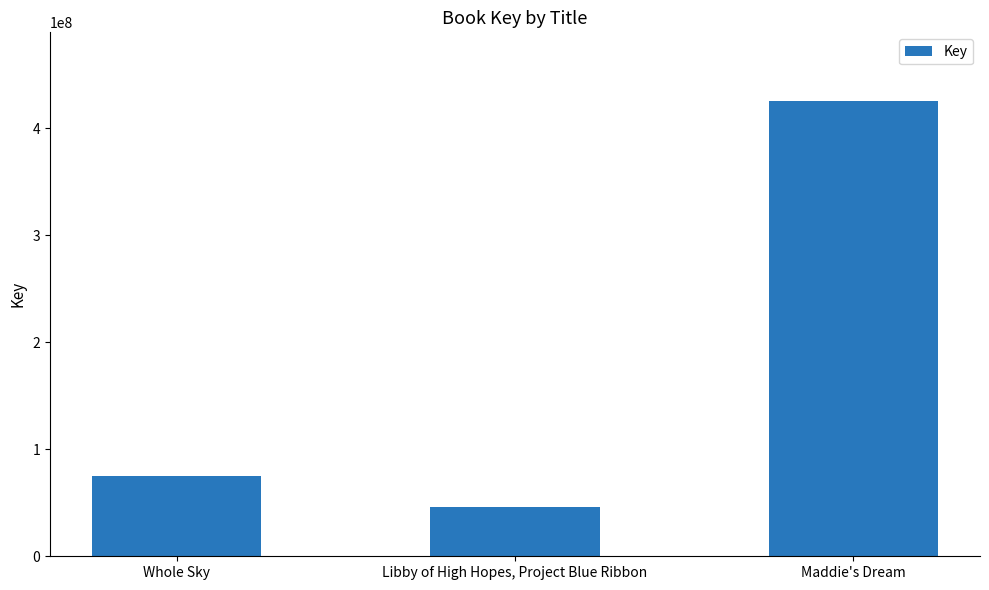

What is the label of the 2nd bar from the left?

Libby of High Hopes, Project Blue Ribbon